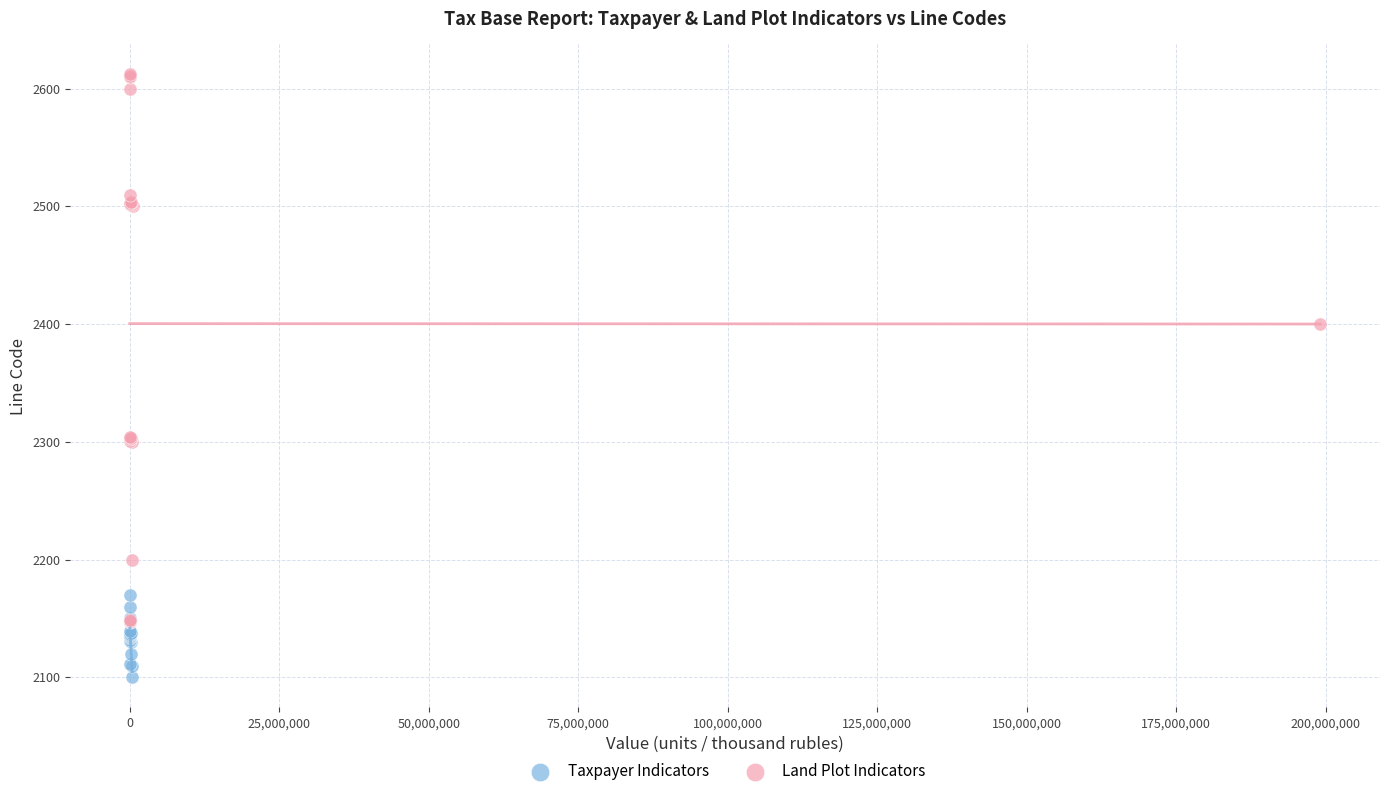

What are all the series names shown in the legend?

Taxpayer Indicators, Land Plot Indicators